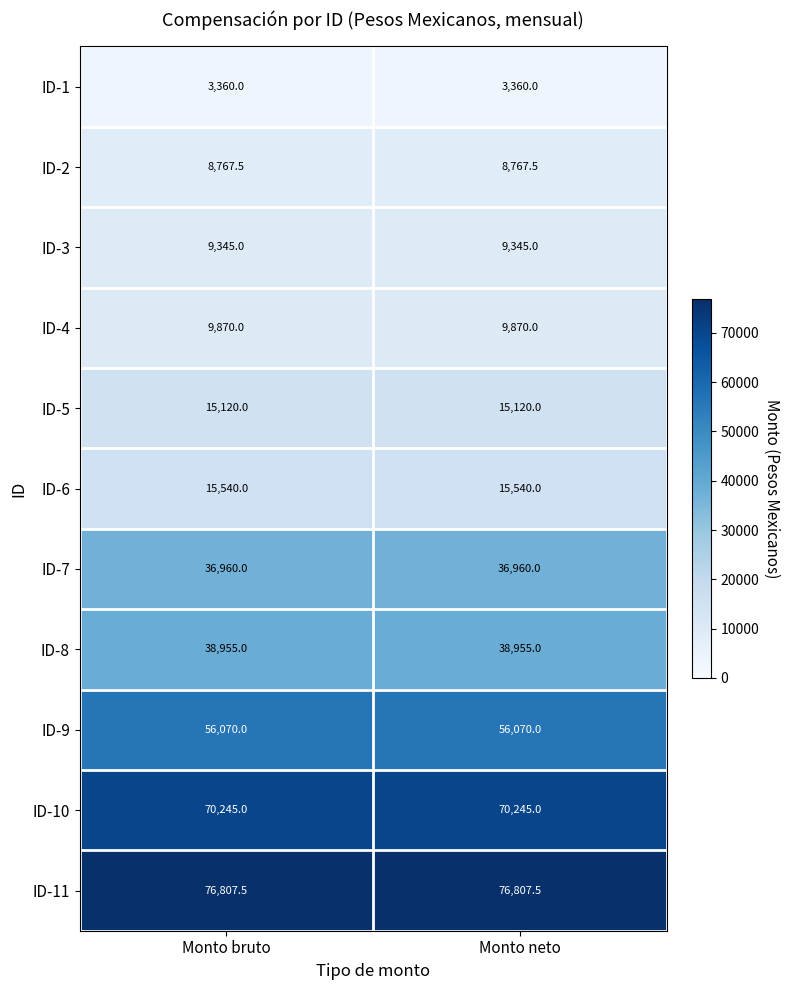

What is the spread (max minus min) of values at Monto bruto?

73447.5